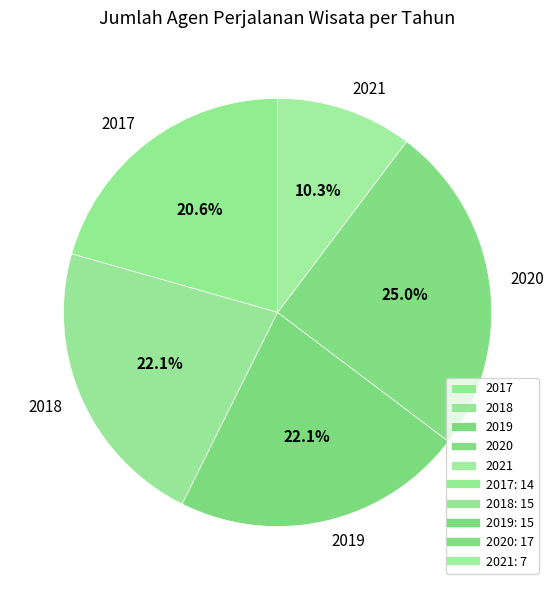

To the nearest percent, what is the difference between the largest and smallest slice percentages?

15%